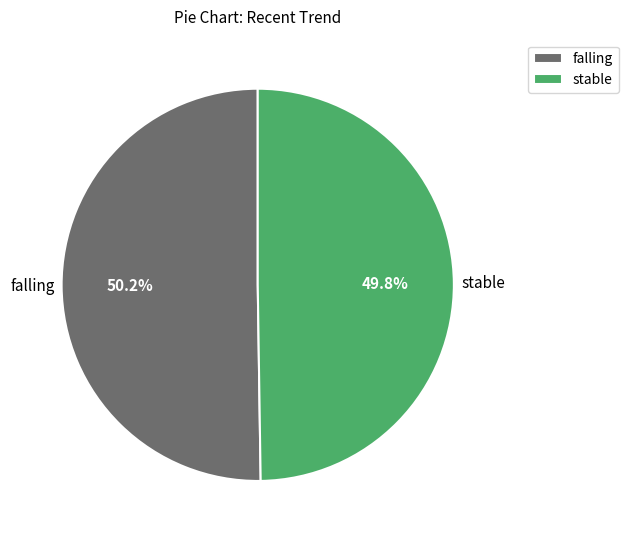

Does any single category account for the majority?

Yes